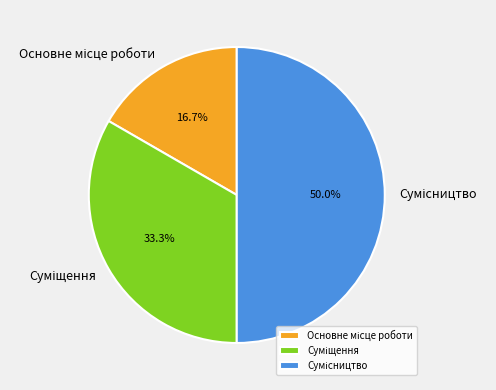

What is the change in value from Суміщення to Сумісництво?

+1